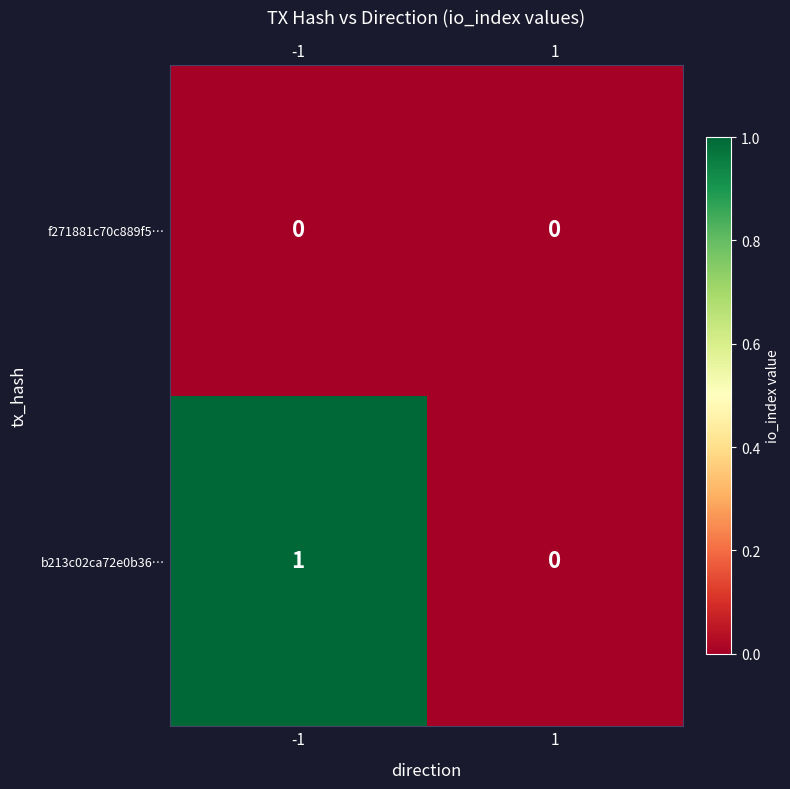

The value of b213c02ca72e0b36… at -1 is 1. True or false?

True